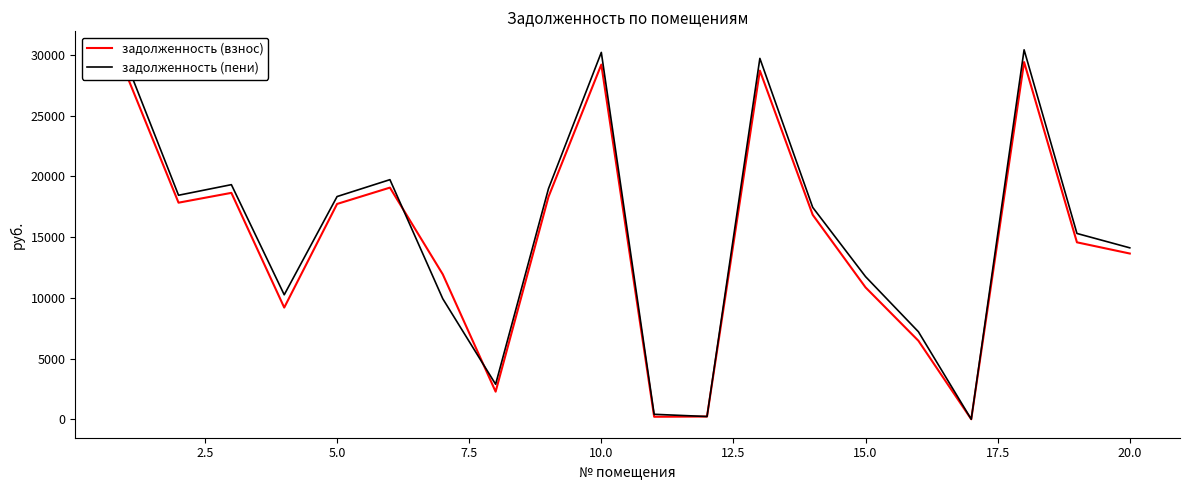

After their last crossing, which series has the higher values: задолженность (пени) or задолженность (взнос)?

задолженность (пени)